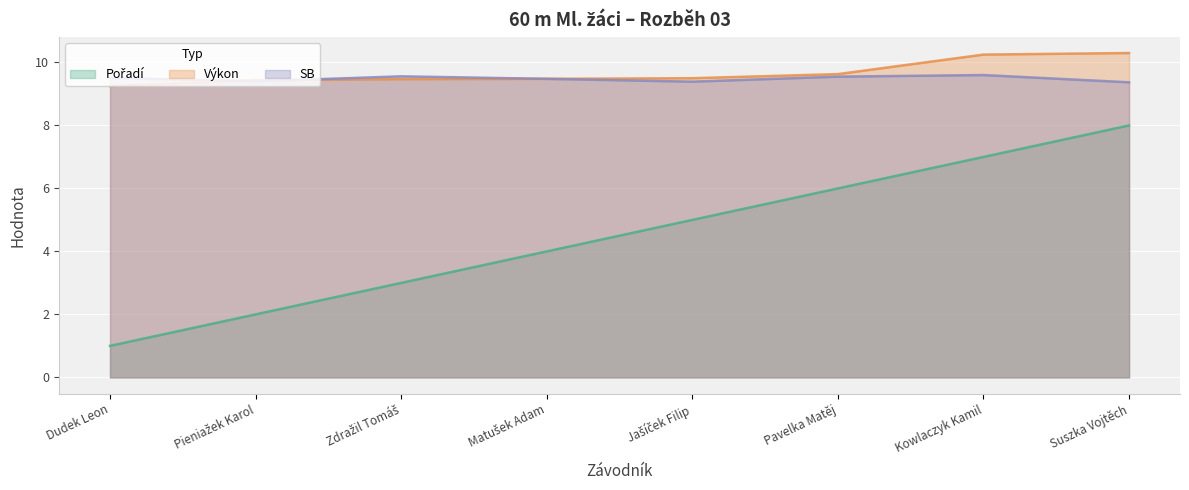

Reading left to right, list all the values displayed in this chart.

Pořadí: 1.0	2.0	3.0	4.0	5.0	6.0	7.0	8.0
Výkon: 9.2	9.4	9.5	9.5	9.5	9.6	10.2	10.3
SB: 9.5	9.4	9.6	9.5	9.4	9.6	9.6	9.4